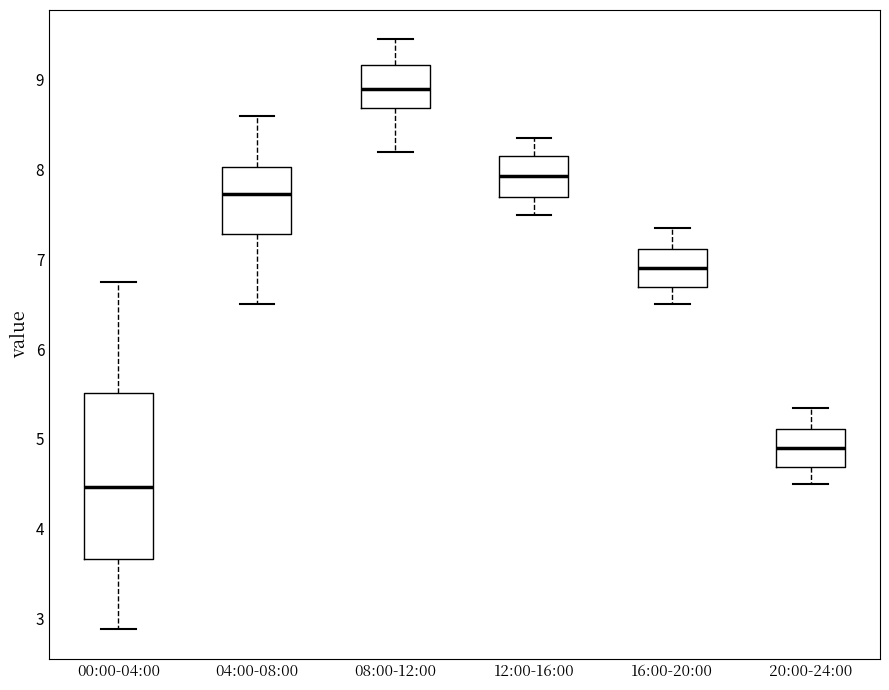

Reading left to right, read every box against the y-axis: the position of its median line, the range the box covers, and the ends of its whiskers. The values are not printed on the chart, so give them approximately, as read against the axis.

00:00-04:00: median 4.5, box 3.7 to 5.5, whiskers 2.9 to 6.8
04:00-08:00: median 7.7, box 7.3 to 8.0, whiskers 6.5 to 8.6
08:00-12:00: median 8.9, box 8.7 to 9.2, whiskers 8.2 to 9.5
12:00-16:00: median 7.9, box 7.7 to 8.2, whiskers 7.5 to 8.4
16:00-20:00: median 6.9, box 6.7 to 7.1, whiskers 6.5 to 7.4
20:00-24:00: median 4.9, box 4.7 to 5.1, whiskers 4.5 to 5.4